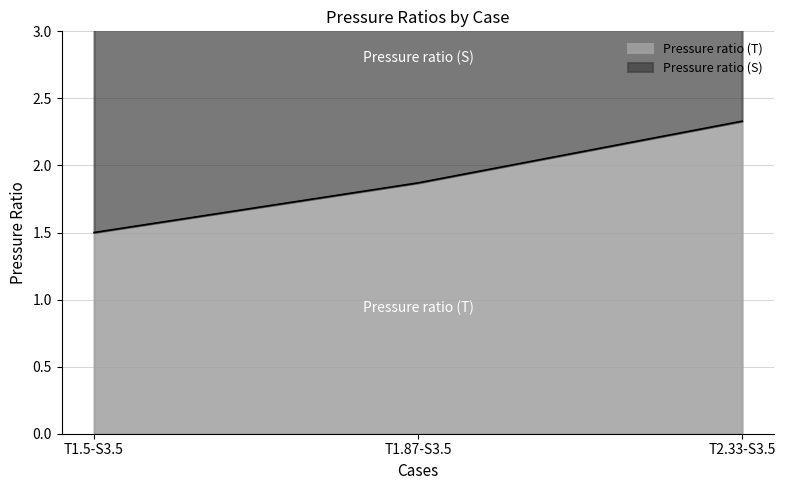

What is the change in value from T1.5-S3.5 to T1.87-S3.5?

+0.4